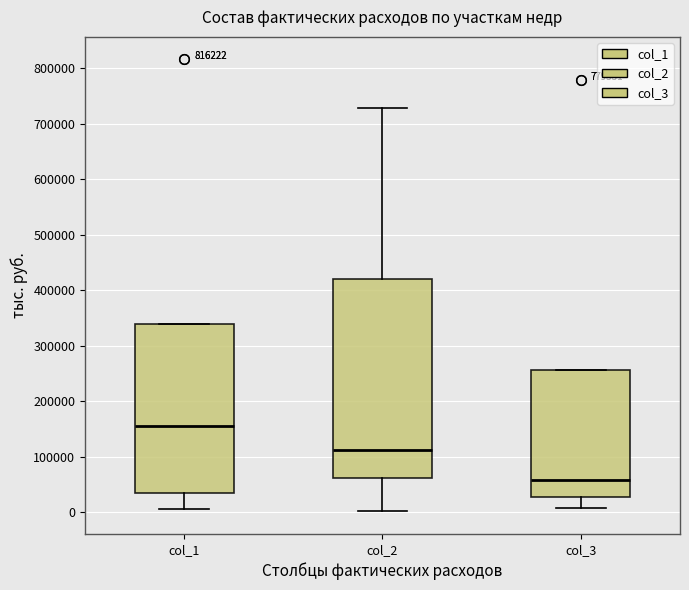

Reading left to right, read every box against the y-axis: the position of its median line, the range the box covers, and the ends of its whiskers. The values are not printed on the chart, so give them approximately, as read against the axis.

col_1: median 160000, box 30000 to 340000, whiskers 0 to 340000
col_2: median 110000, box 60000 to 420000, whiskers 0 to 730000
col_3: median 60000, box 30000 to 260000, whiskers 10000 to 260000